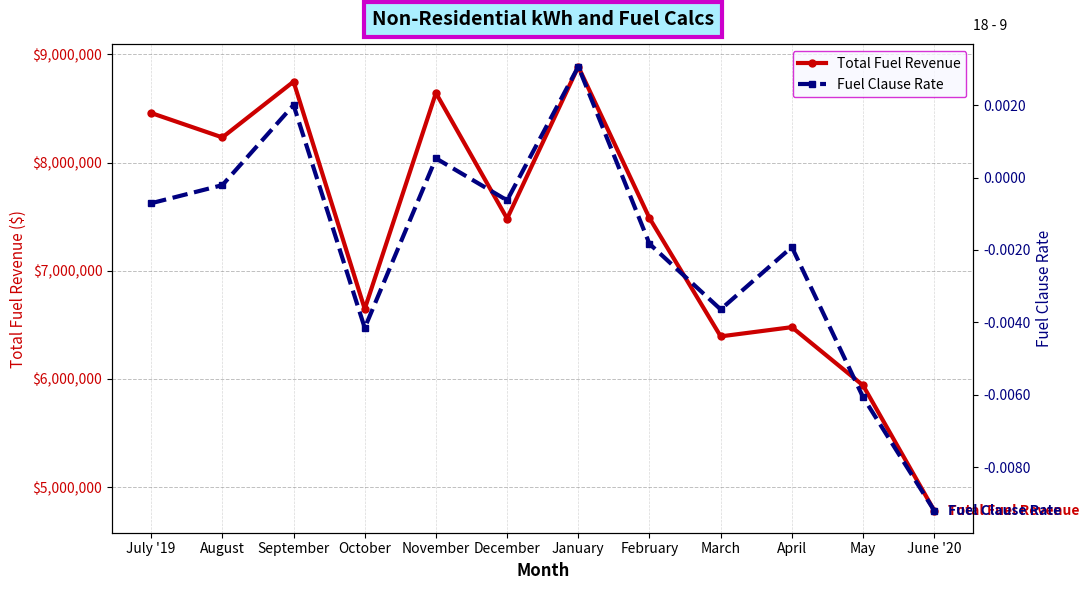

True or false: Total Fuel Revenue has a value of 1665530.6 at May.

False